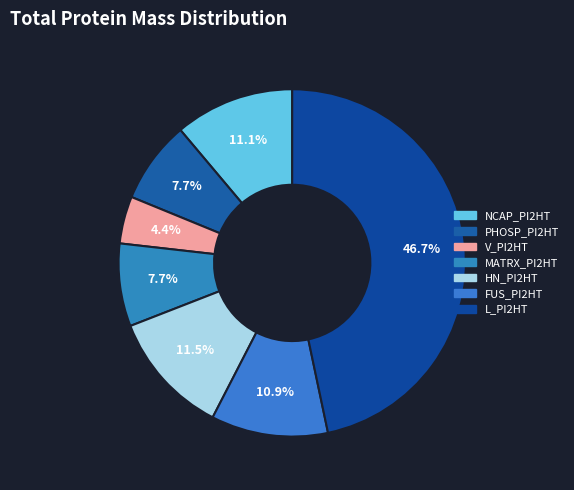

How many slices are in this pie chart?

7